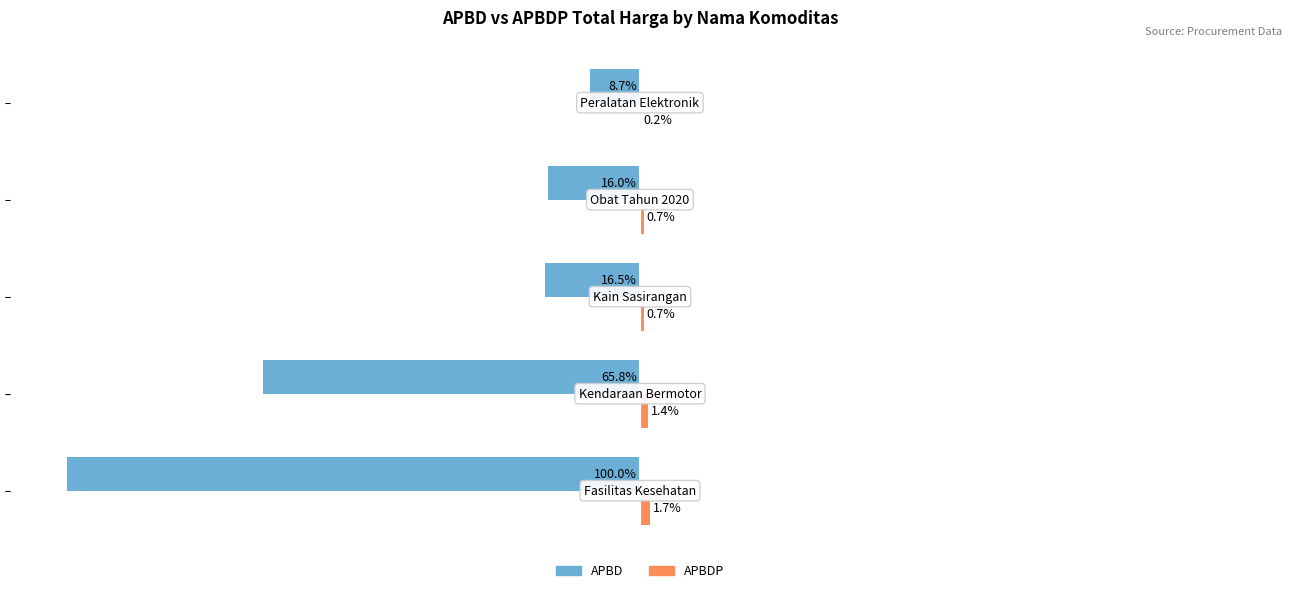

What is the difference between the second highest and second lowest values in the APBDP series?

0.7